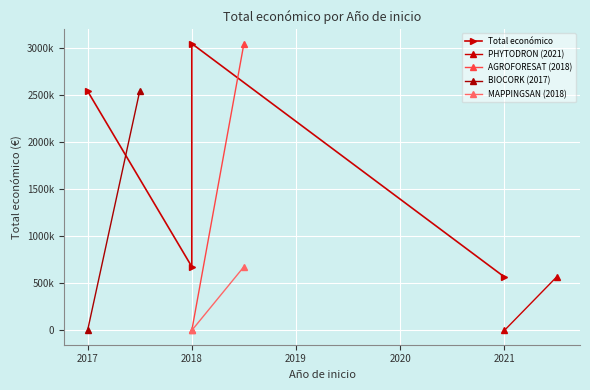

List the labels in order of value, smallest first.

2021, 2018, 2017, 2018